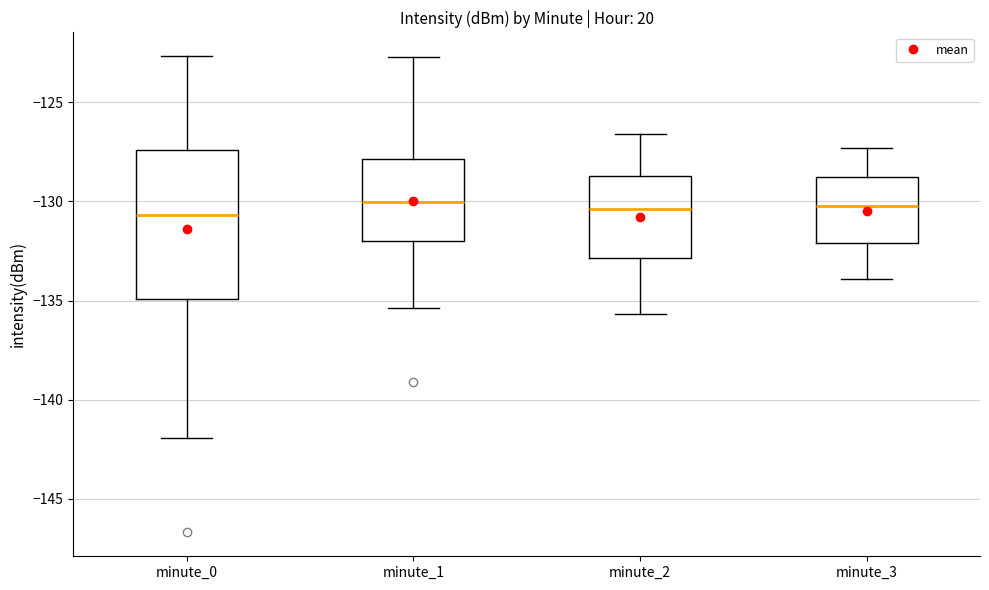

Where is the upper edge of the box for minute_0 on the y-axis? The values are not printed on the chart, so give them approximately, as read against the axis.

-127.5